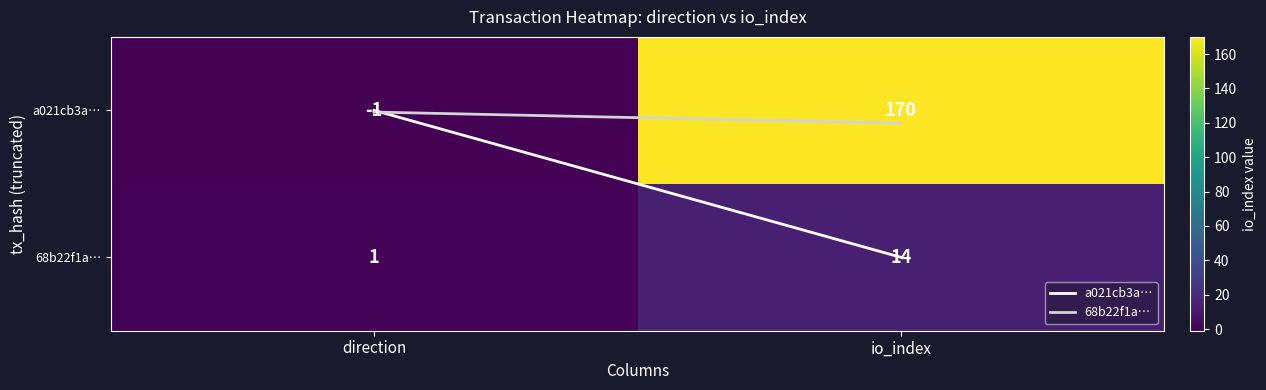

Rank the series by their average value, from highest to lowest.

a021cb3a…, 68b22f1a…